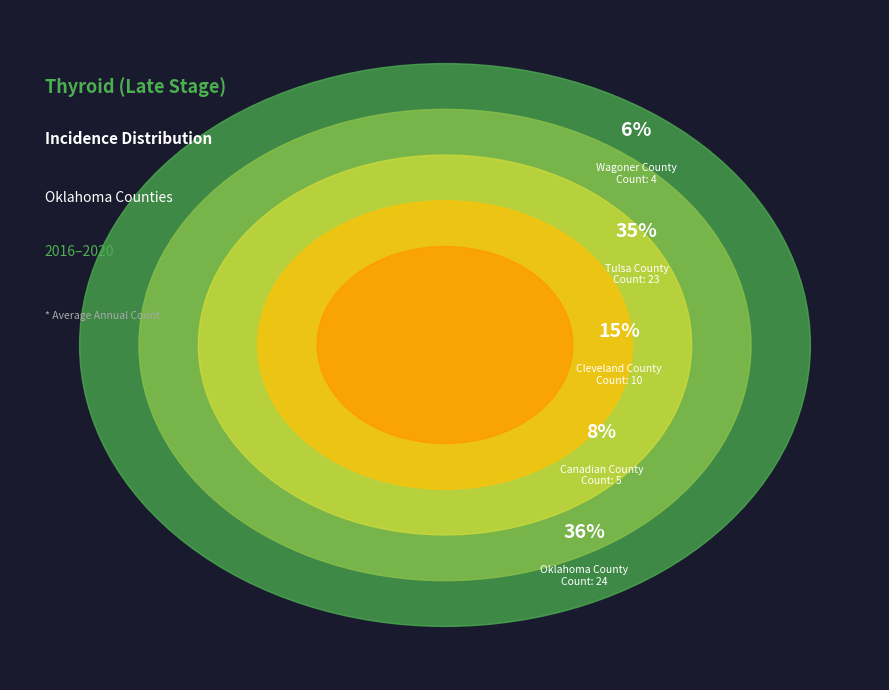

To the nearest percent, what is the combined percentage of Wagoner County and Cleveland County?

21%